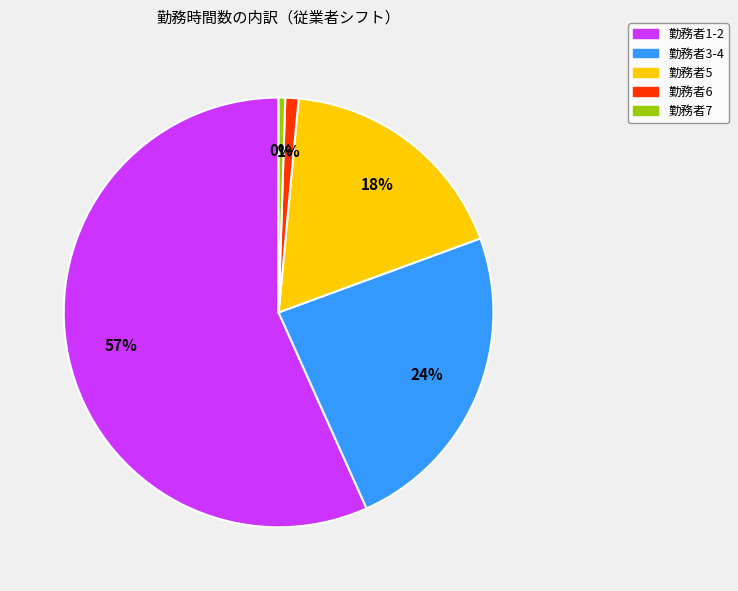

Is there a majority slice in this chart?

Yes